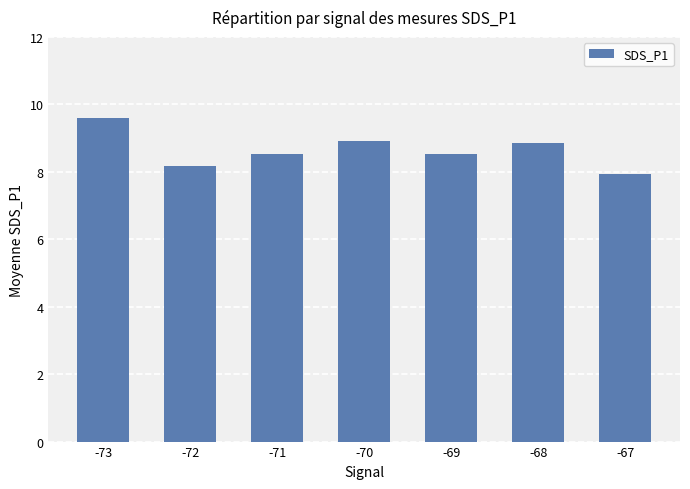

How many categories are shown in the chart?

7